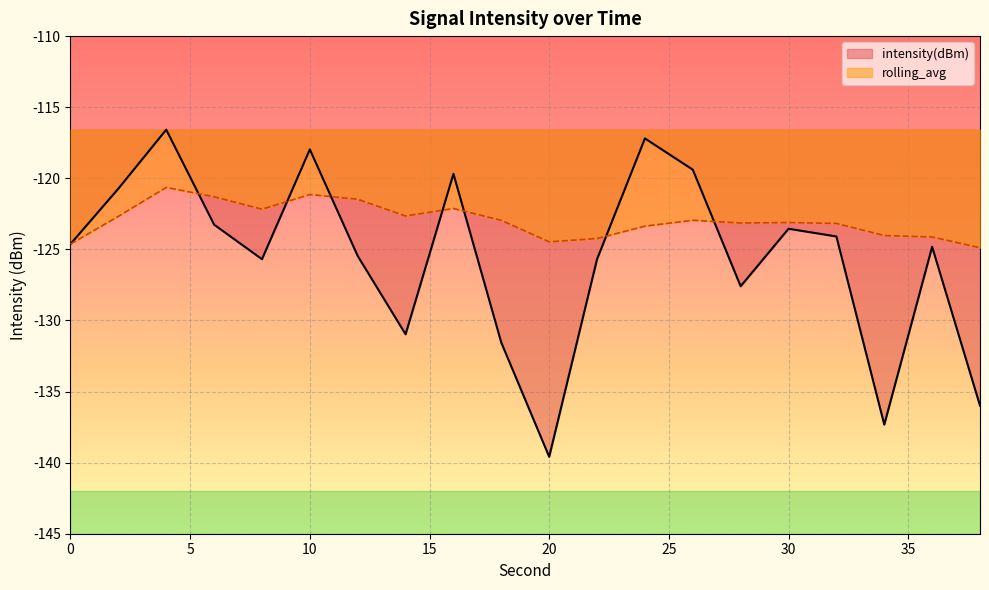

How many values in the rolling_avg series exceed -122?

4